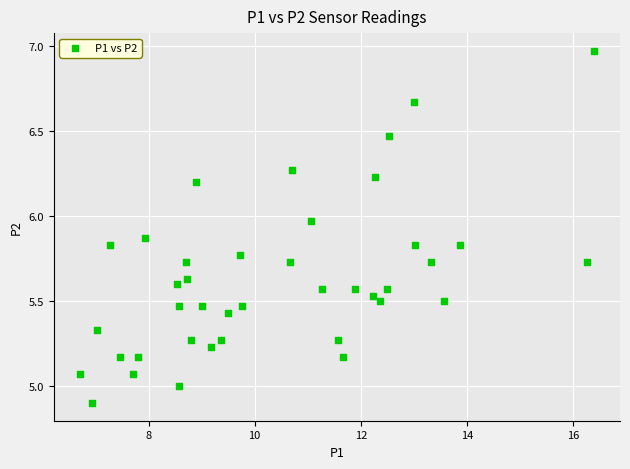

What is the range of X values (max minus min)?

9.7